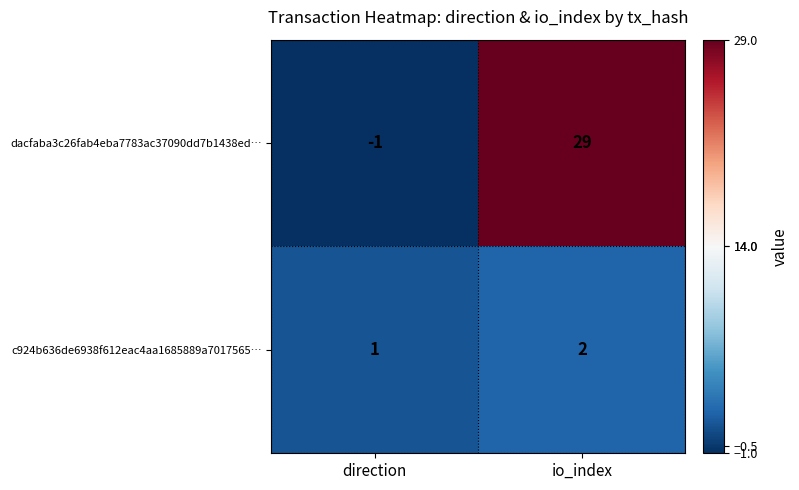

Read the dacfaba3c26fab4eba7783ac37090dd7b1438ed… value at io_index, to the nearest 5.

30